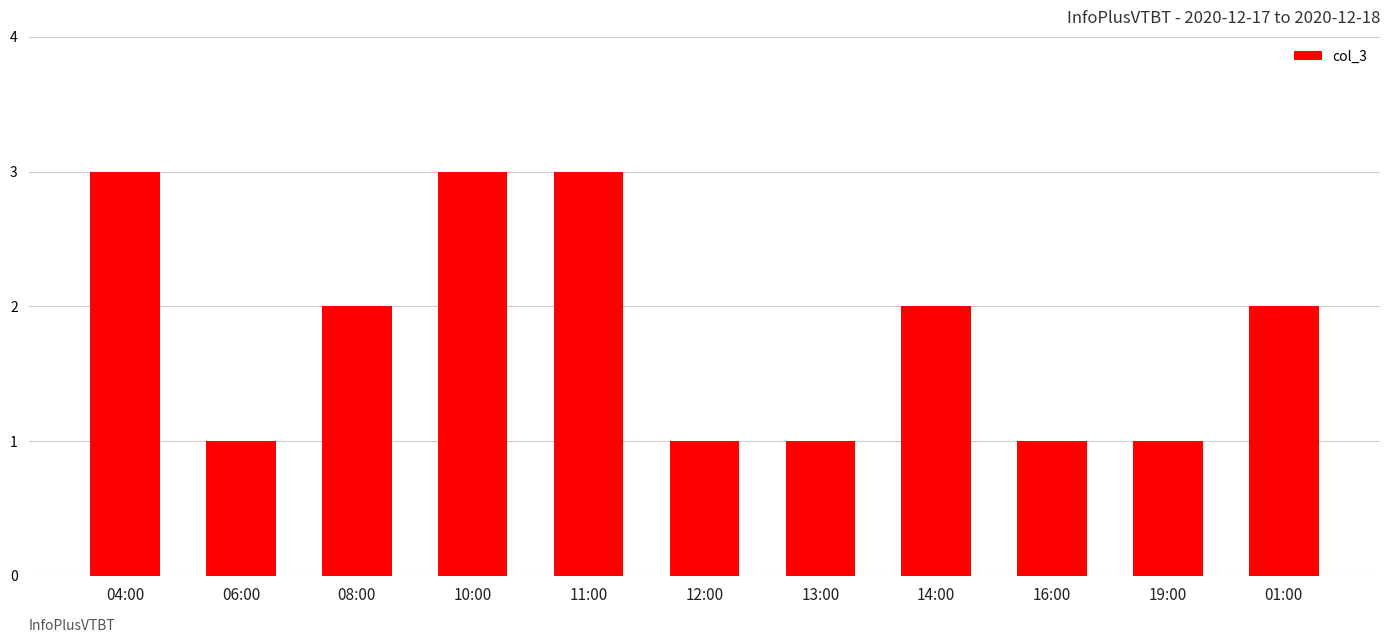

What is the sum of the values at 10:00 and 11:00?

6